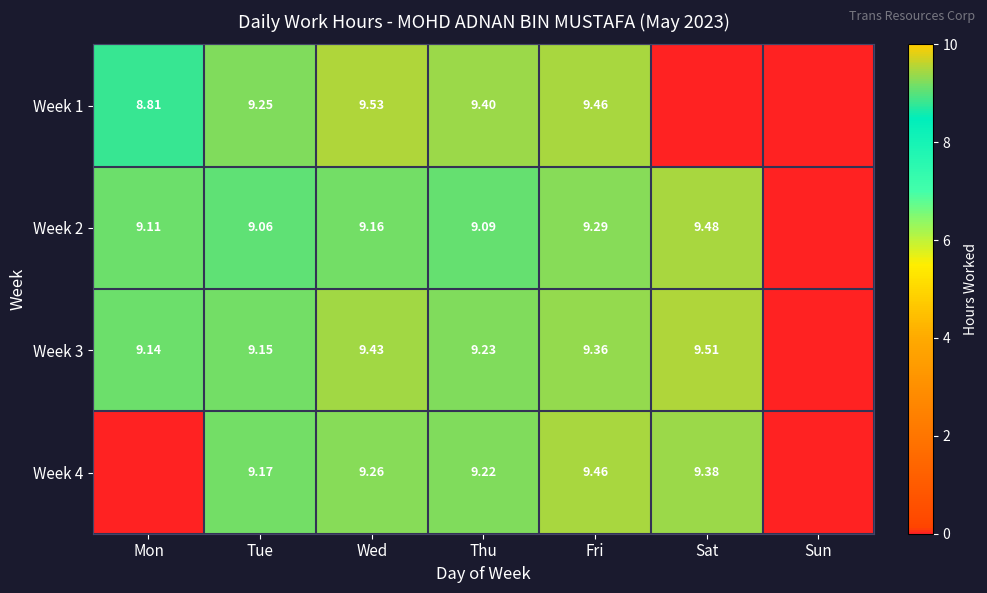

At which category is the sum across all series the highest?

Fri